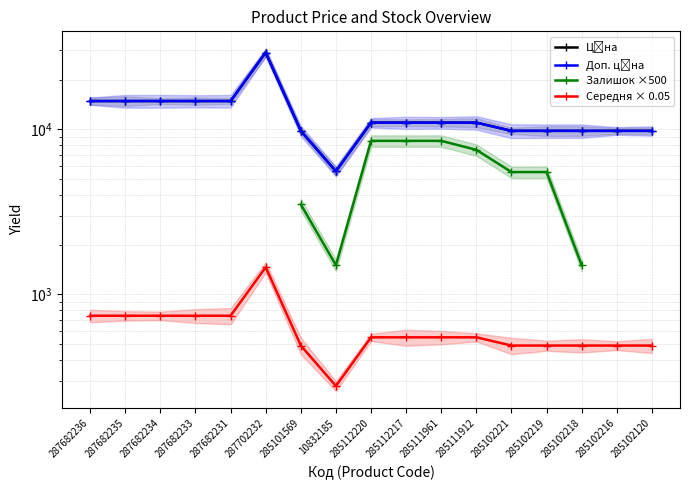

The value of Середня × 0.05 at 285101569 is 488.8. True or false?

True